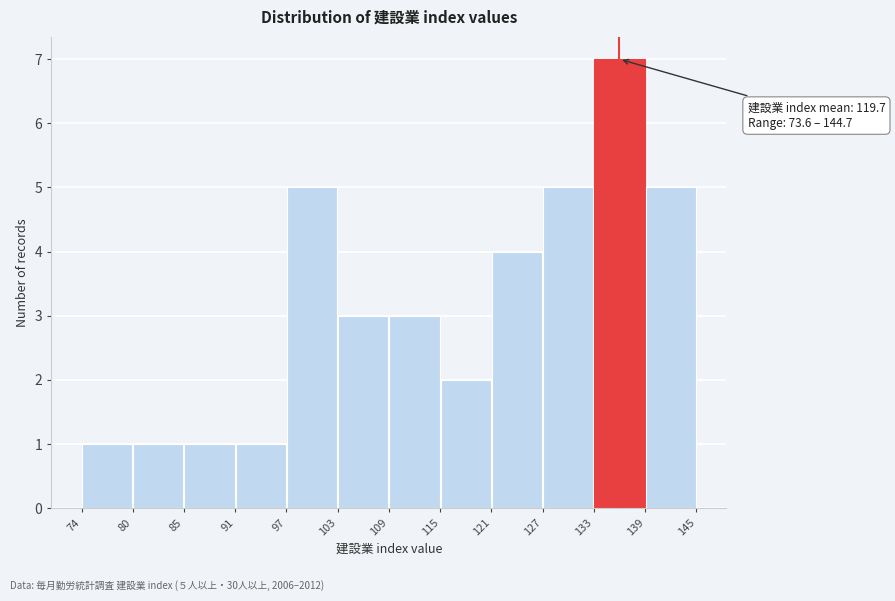

Which range on the x-axis has the tallest bar?

133 to 139